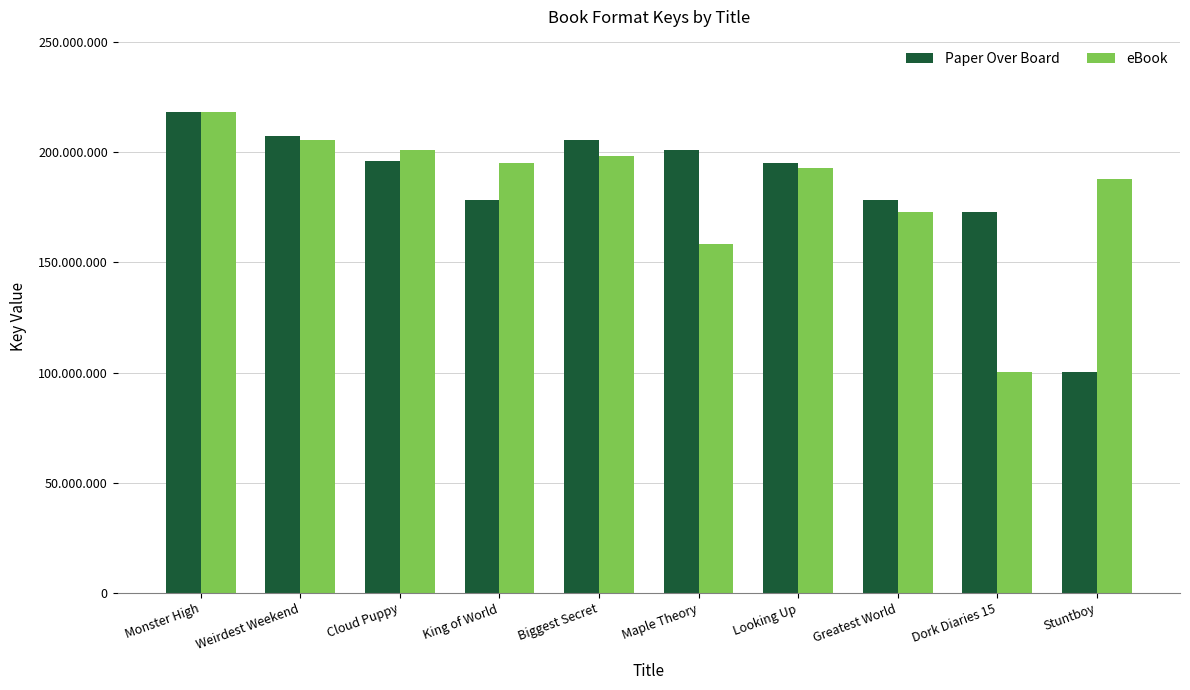

Does the chart contain stacked bars?

No